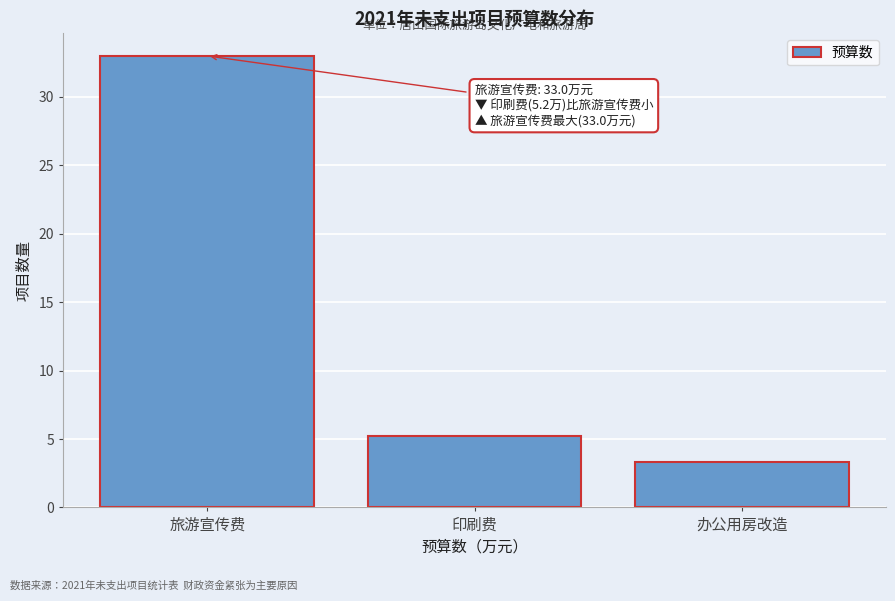

Reading left to right, extract all data points from this chart.

33.0	5.2	3.3